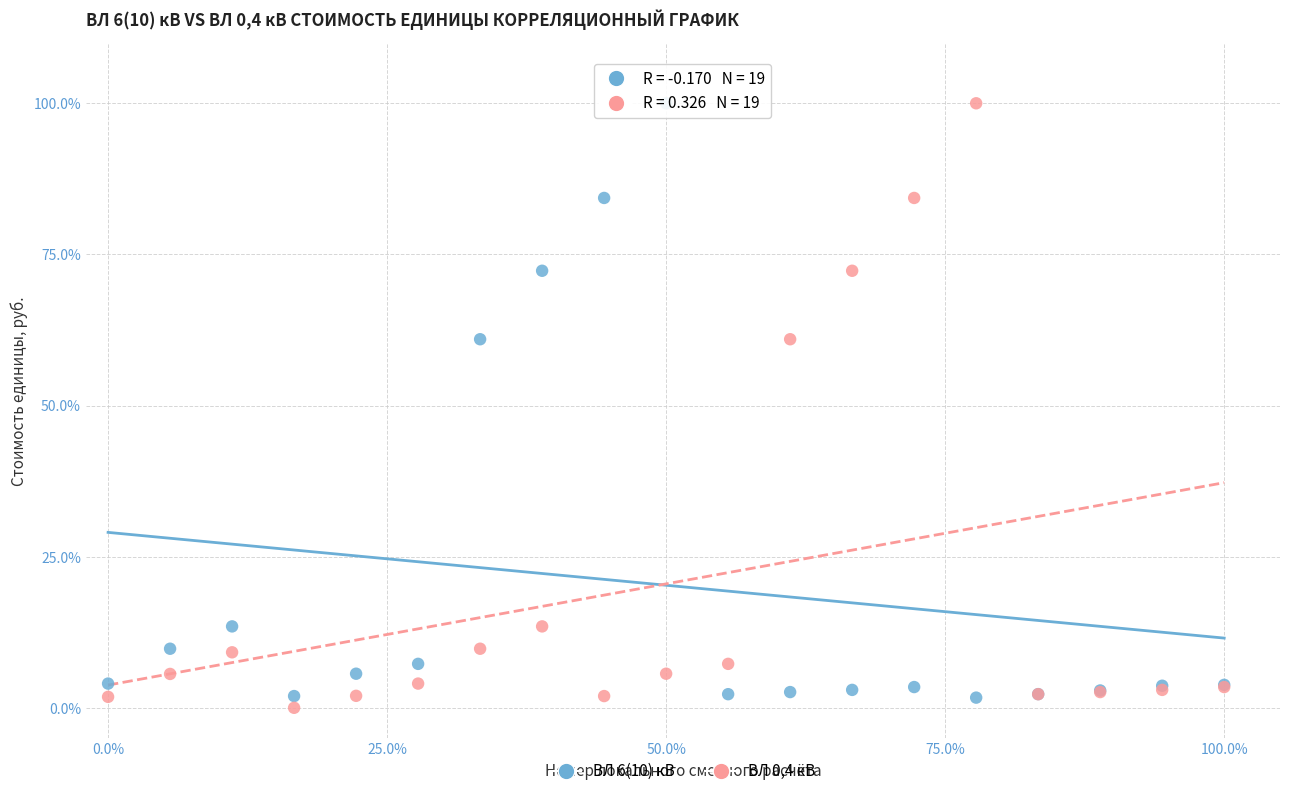

What are all the series names shown in the legend?

ВЛ 6(10) кВ, ВЛ 0,4 кВ